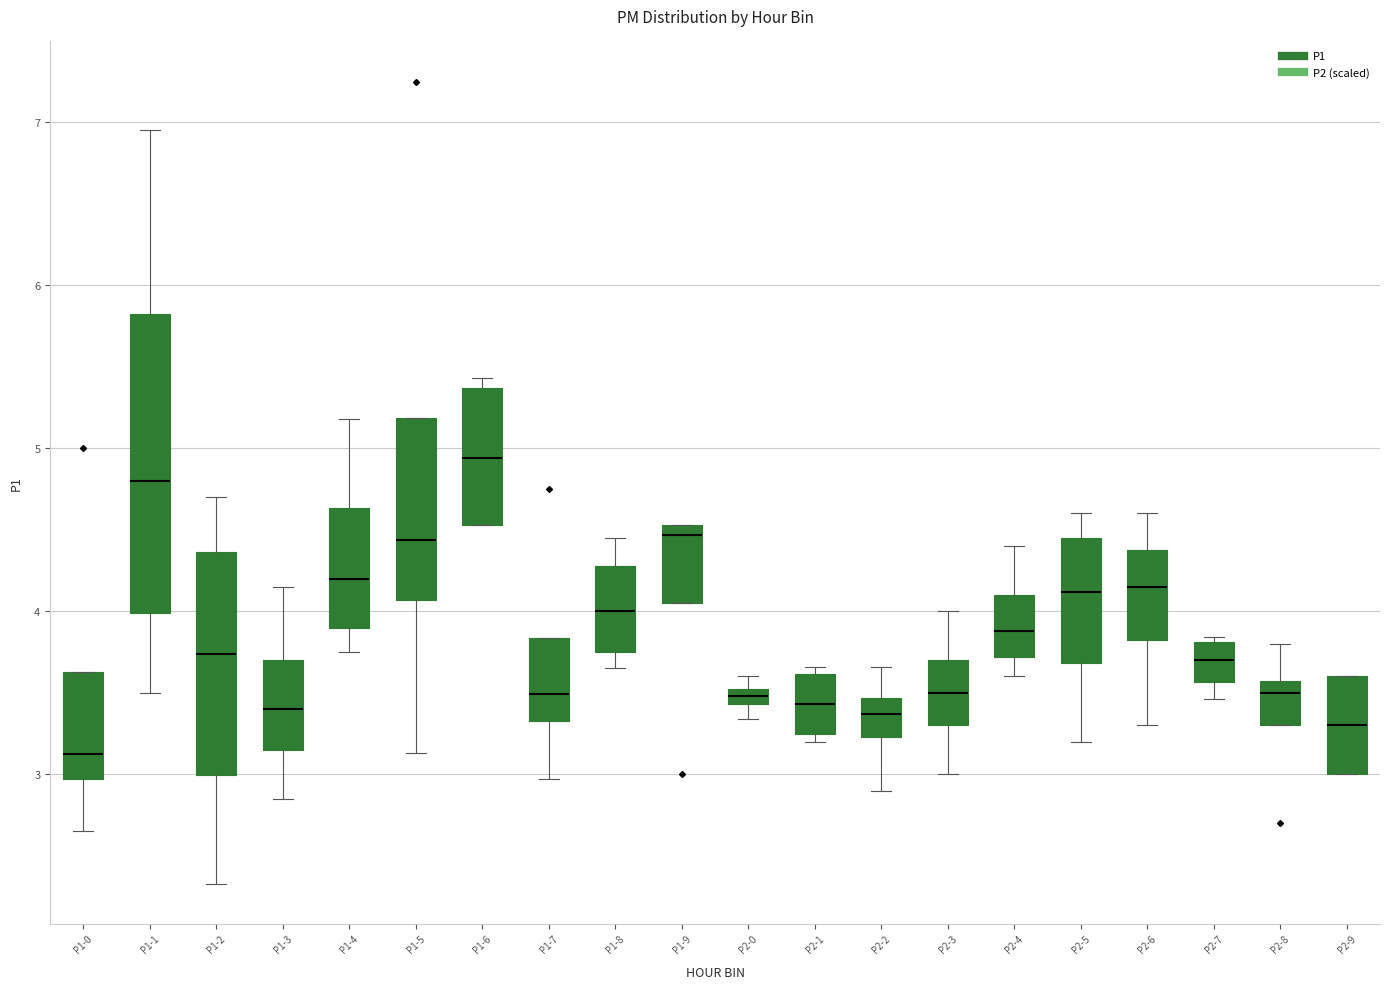

Which box has the lowest median line?

P1-0